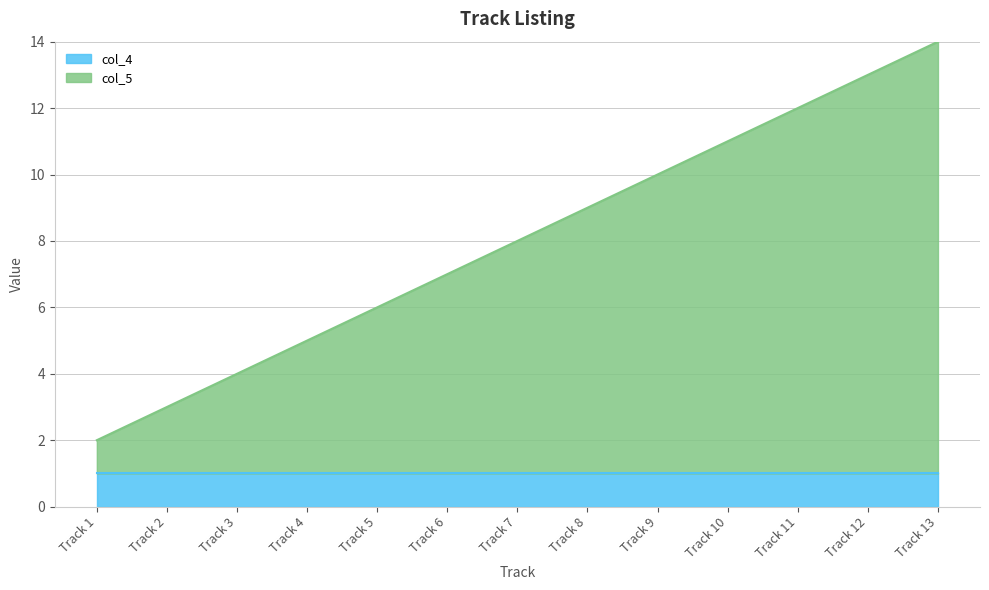

At which category is the sum across all series the highest?

Track 13